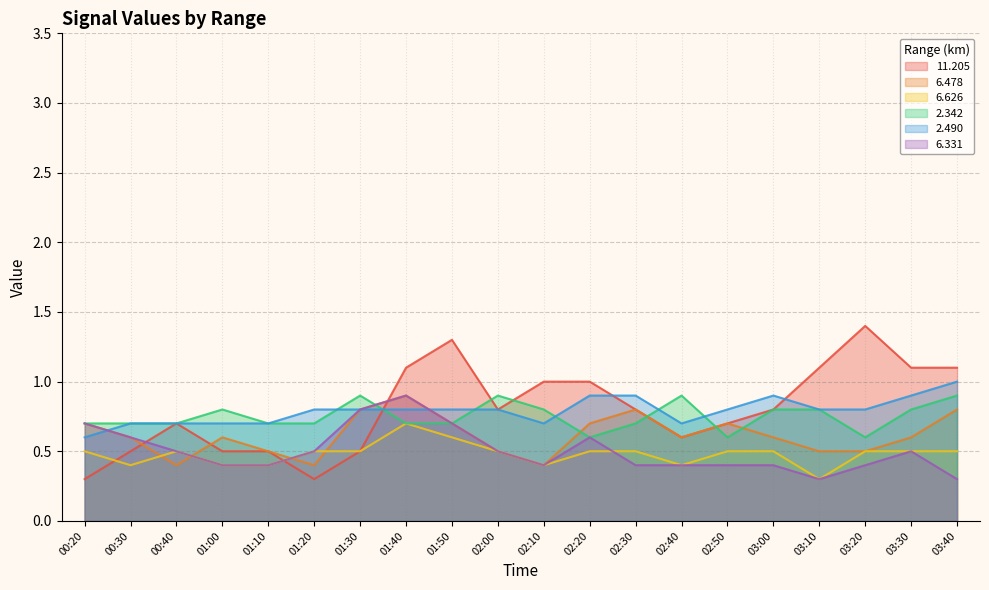

How many lines are shown in the chart?

6